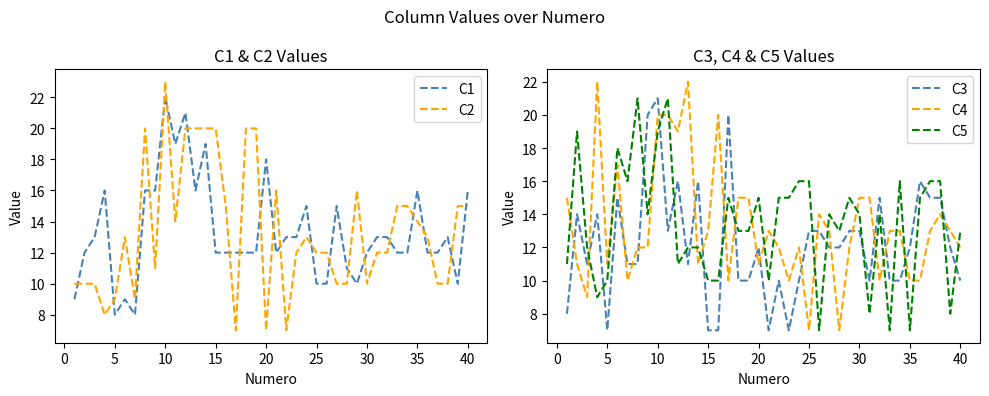

Is it true that C4 equals 13 at 15?

True